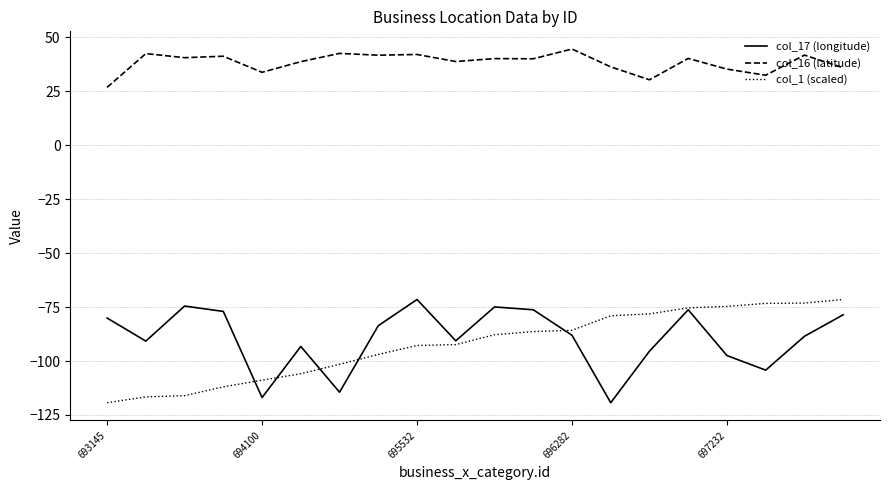

Which series has the largest total across all categories?

col_16 (latitude)